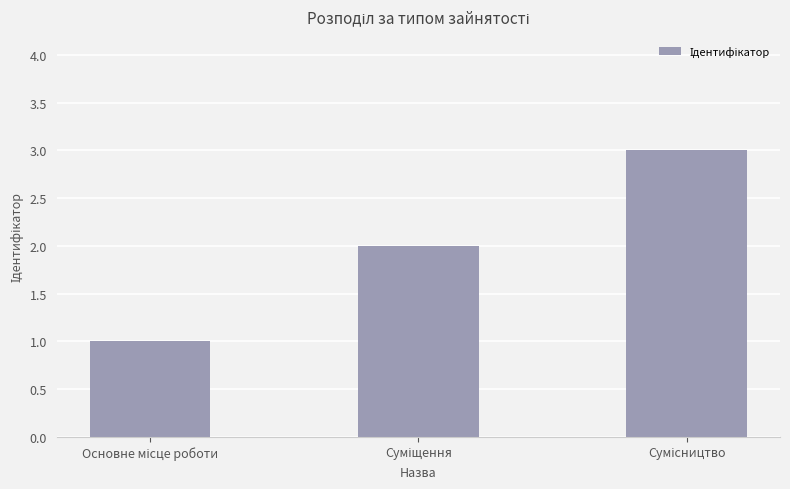

What is the greatest value displayed?

3